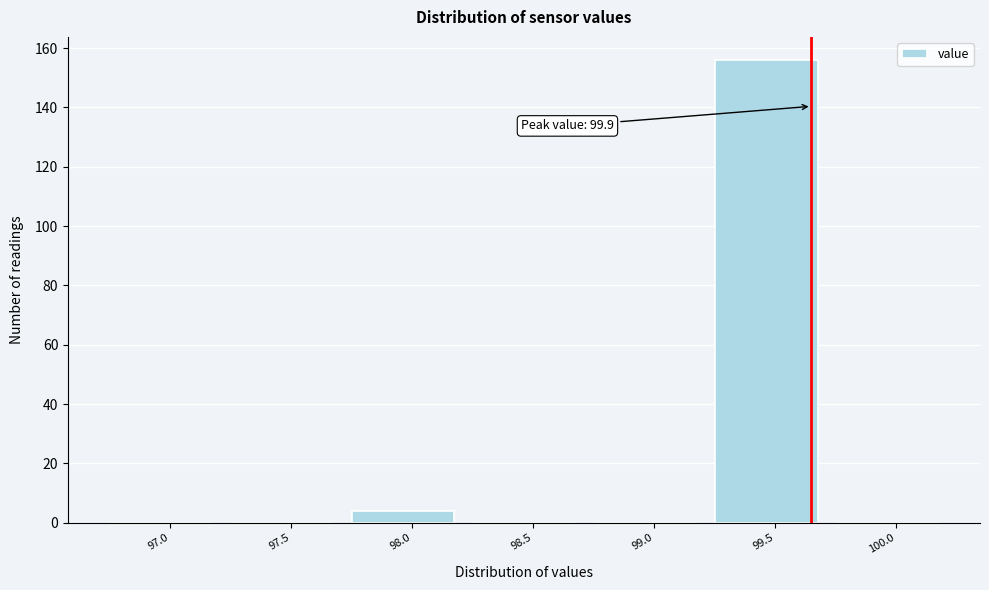

Reading left to right, what are all the values shown in this chart?

97.0=0	97.5=0	98.0=4	98.5=0	99.0=0	99.5=156	100.0=0